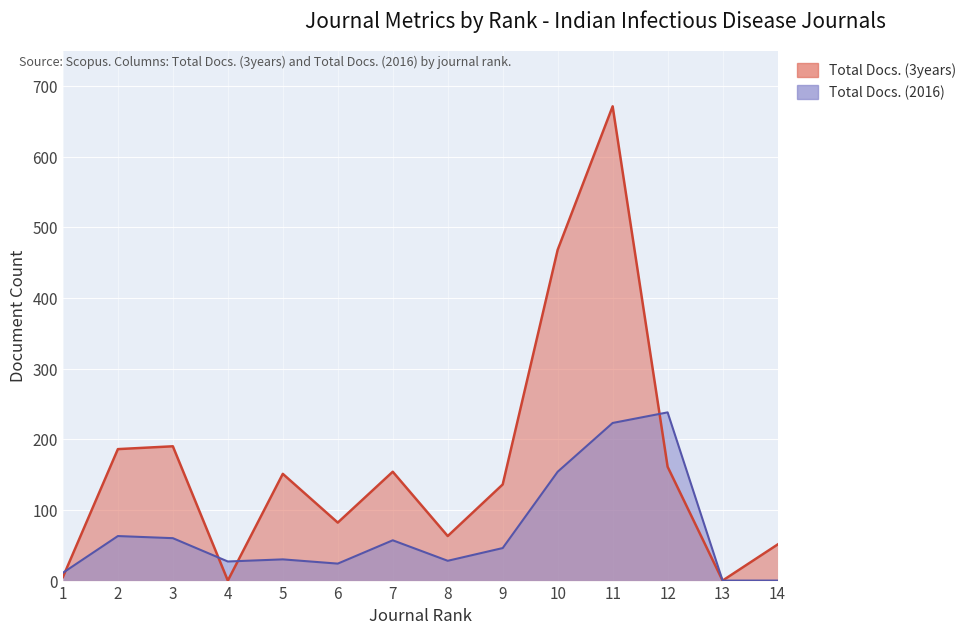

Which series has the largest total across all categories?

Total Docs. (3years)